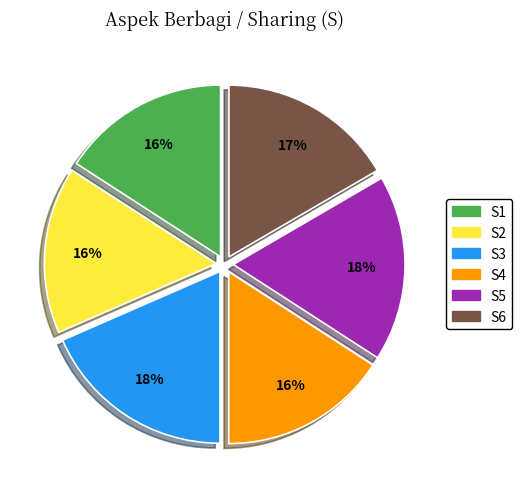

True or false: S2 accounts for 27% of the total.

False